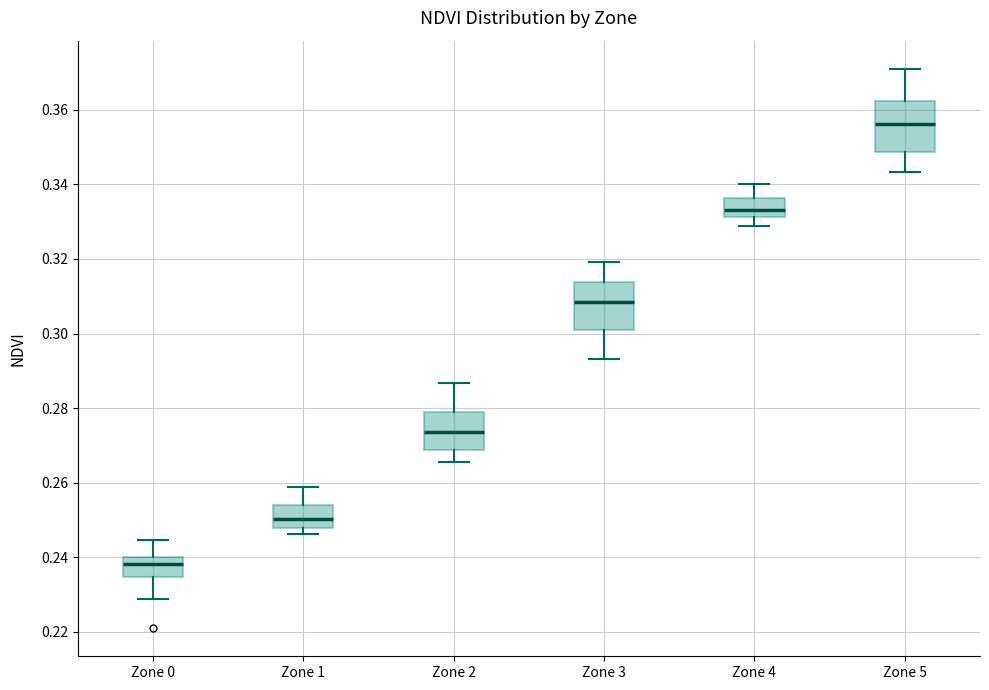

Where does the lower whisker of the box for Zone 5 end on the y-axis? The values are not printed on the chart, so give them approximately, as read against the axis.

0.344